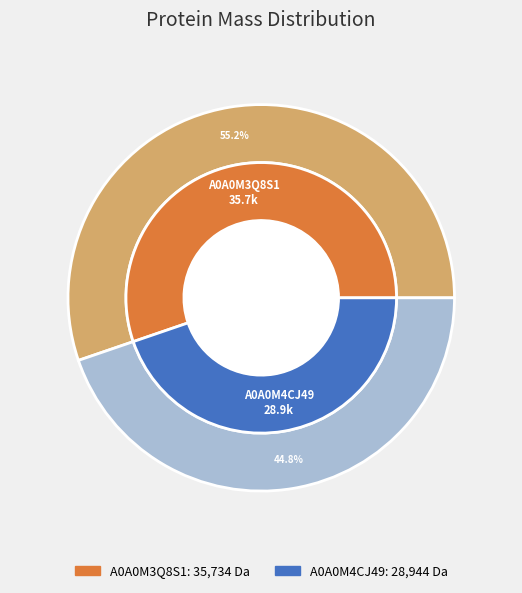

Combined, what portion of the pie is A0A0M3Q8S1 and A0A0M4CJ49?

100.0%